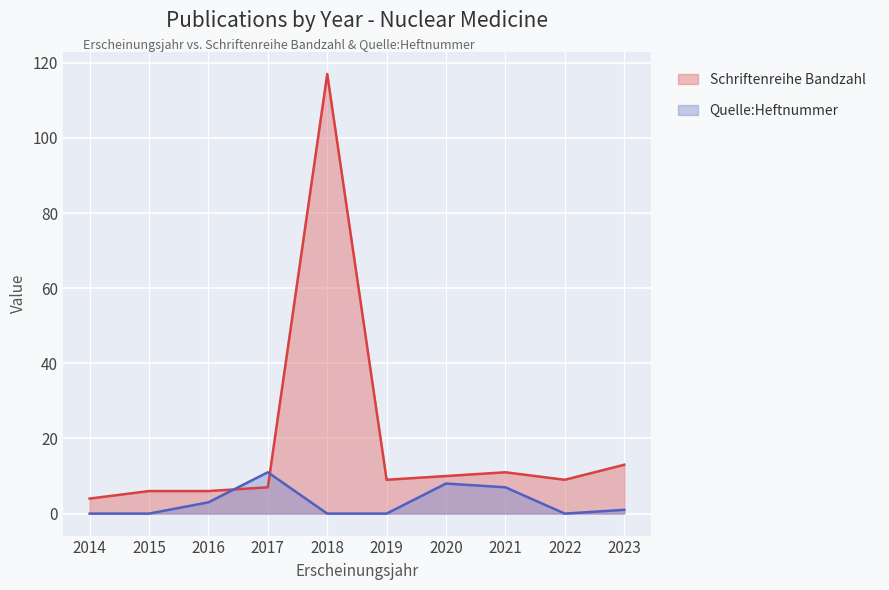

What is the value of the Schriftenreihe Bandzahl point at the 1st from the left?

4